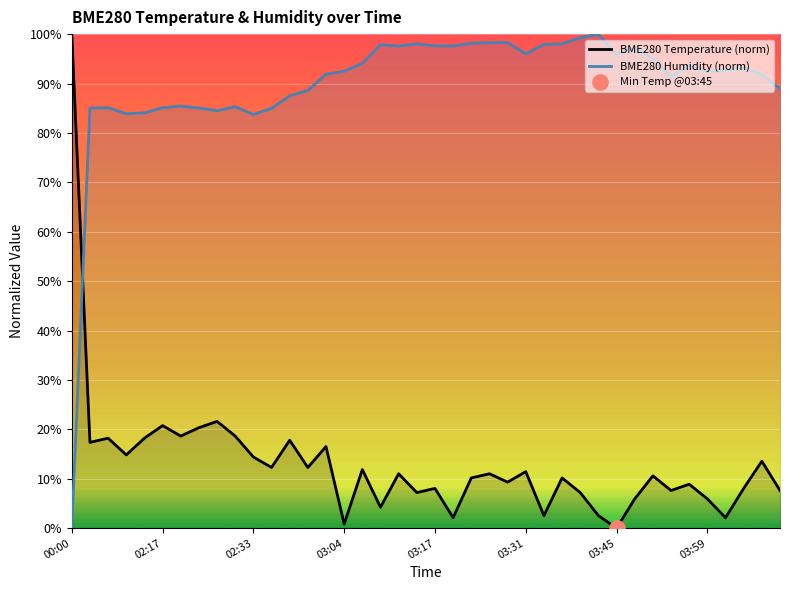

Which series has the largest total across all categories?

BME280 Humidity (norm)